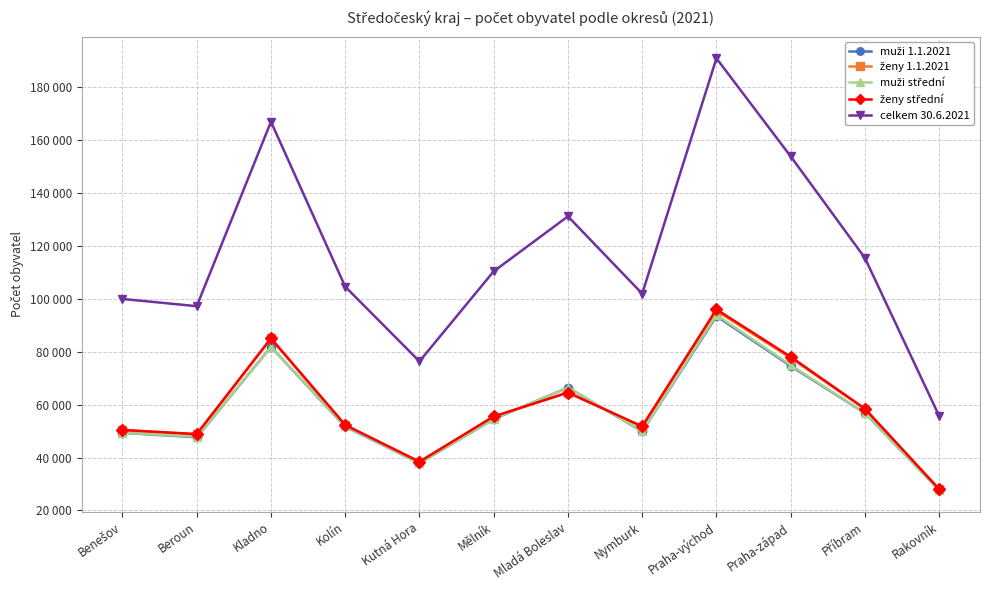

Where is the first local minimum for muži 1.1.2021?

Beroun